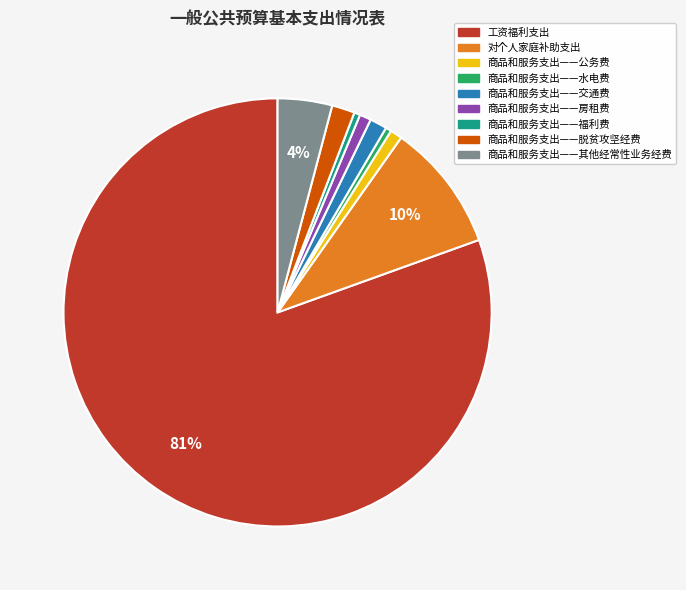

Between 商品和服务支出——其他经常性业务经费 and 商品和服务支出——房租费, which is larger?

商品和服务支出——其他经常性业务经费